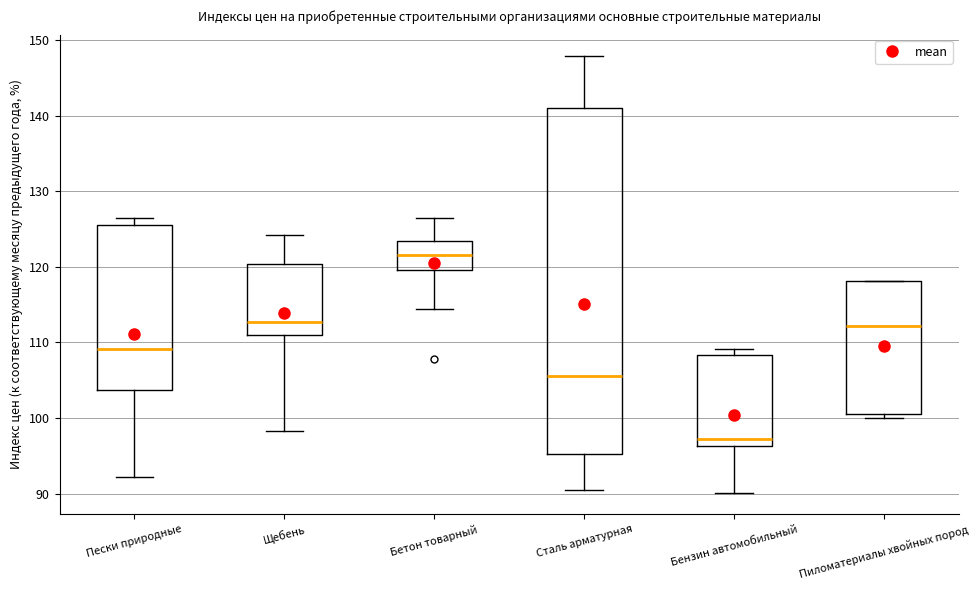

Where does the lower whisker of the box for Бетон товарный end on the y-axis? The values are not printed on the chart, so give them approximately, as read against the axis.

114